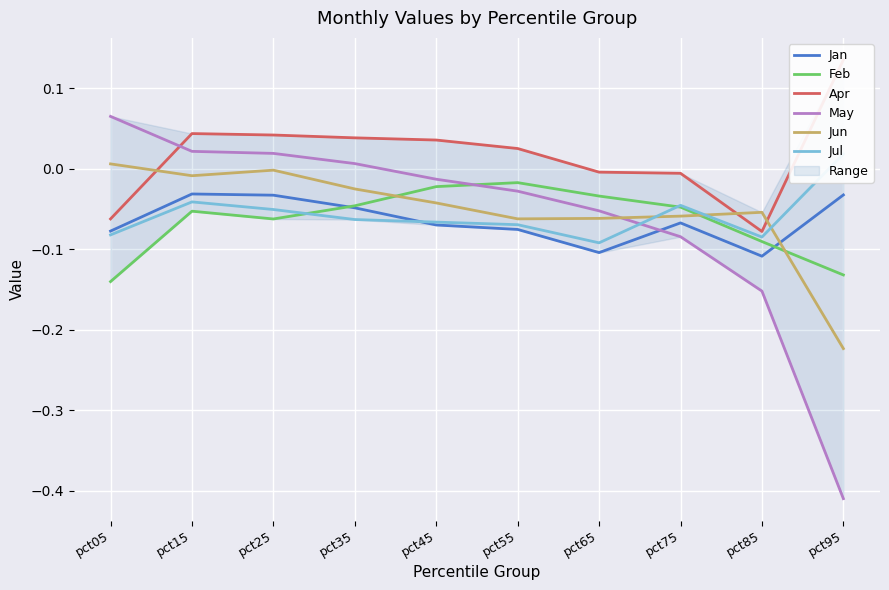

What is the sum of all Feb values?

-0.6